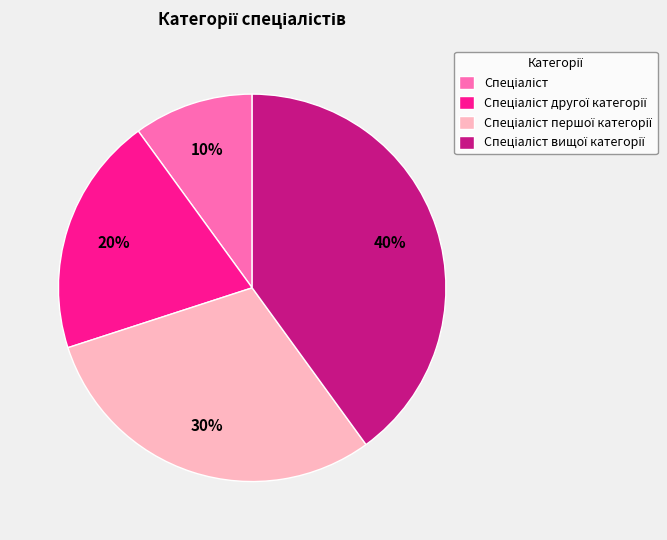

To the nearest percent, what is the average slice percentage?

25%